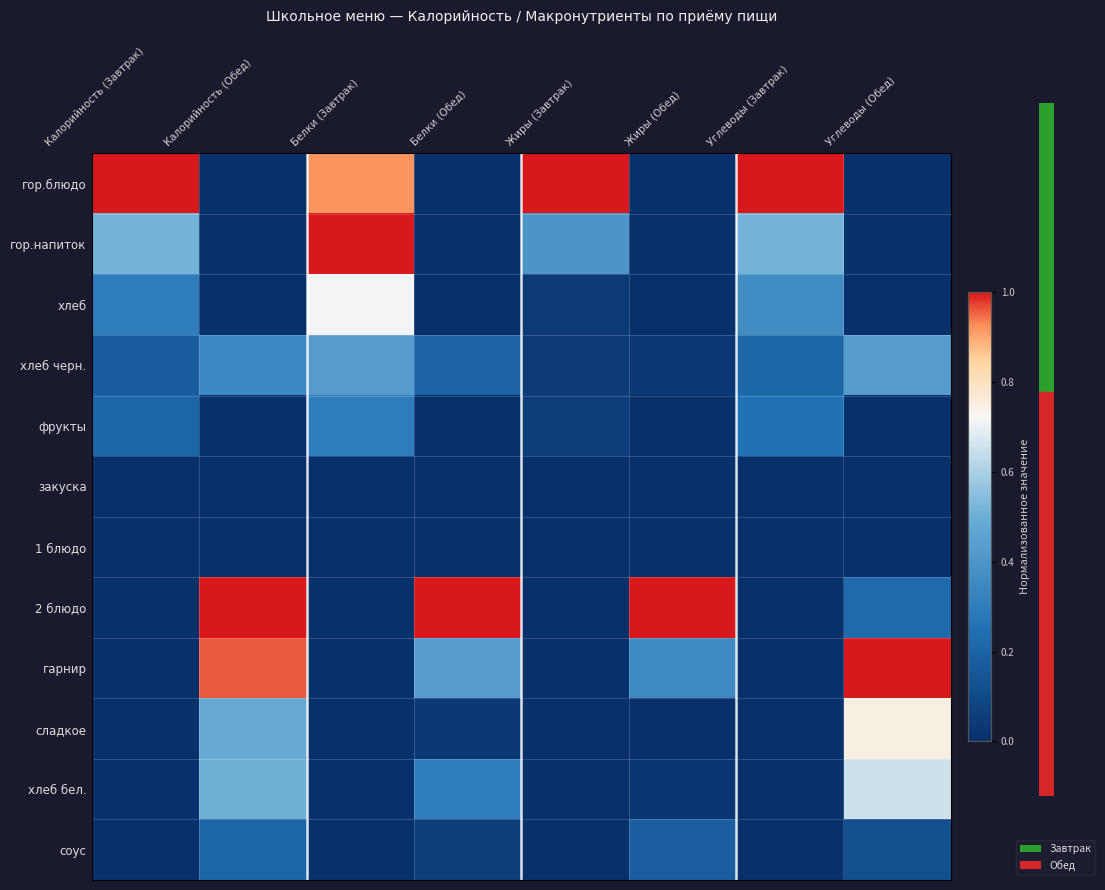

Which has a higher value, Жиры (Завтрак) or Углеводы (Завтрак)?

Жиры (Завтрак)